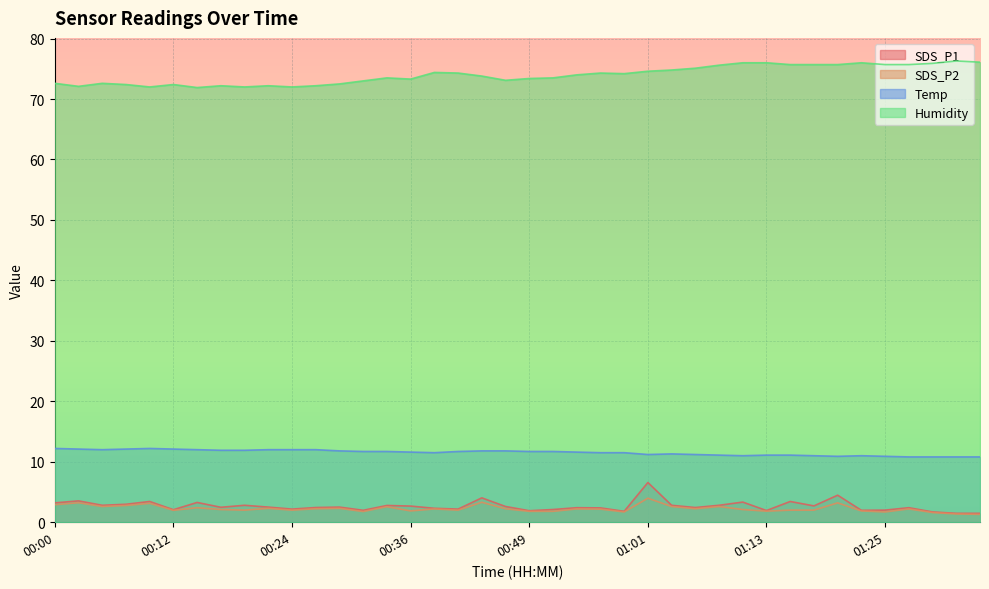

Which series has the largest total across all categories?

Humidity